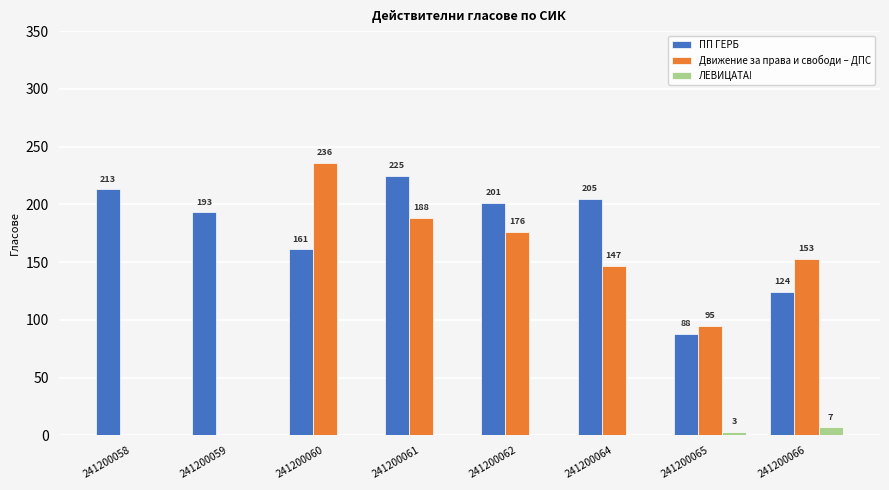

The ЛЕВИЦАТА! series shows 0 at 241200058. True or false?

True